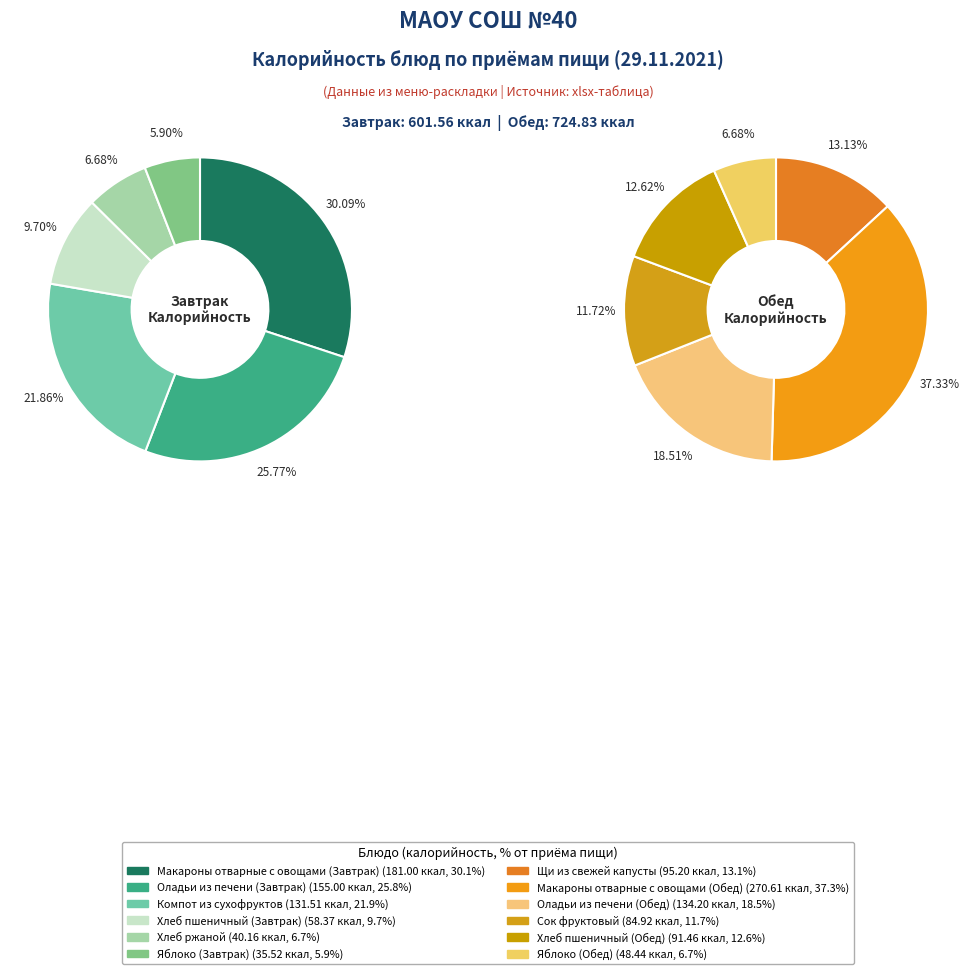

Rank the categories by value from lowest to highest.

Яблоко (Завтрак), Хлеб ржаной, Яблоко (Обед), Хлеб пшеничный (Завтрак), Сок фруктовый, Хлеб пшеничный (Обед), Щи из свежей капусты, Компот из сухофруктов, Оладьи из печени (Обед), Оладьи из печени (Завтрак), Макароны отварные с овощами (Завтрак), Макароны отварные с овощами (Обед)